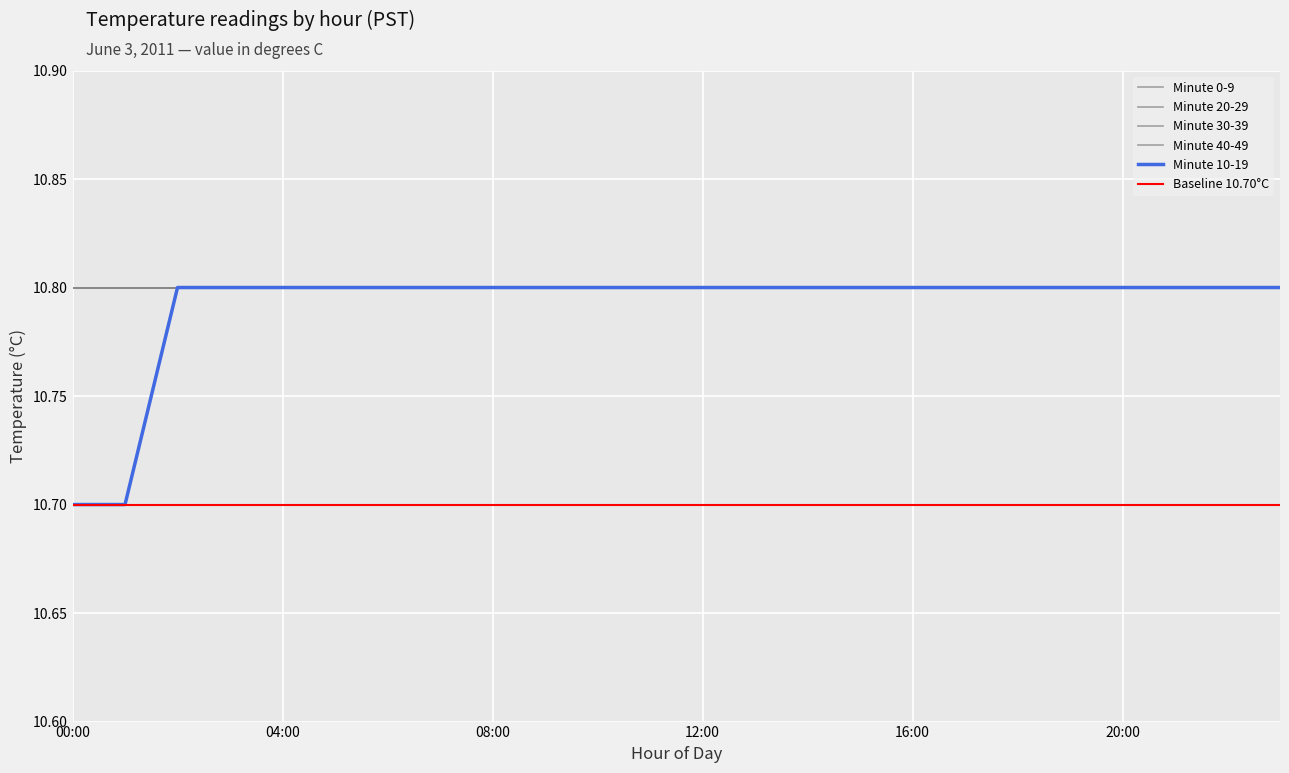

True or false: Minute 0-9 has more than 0 points higher than both neighbors.

False